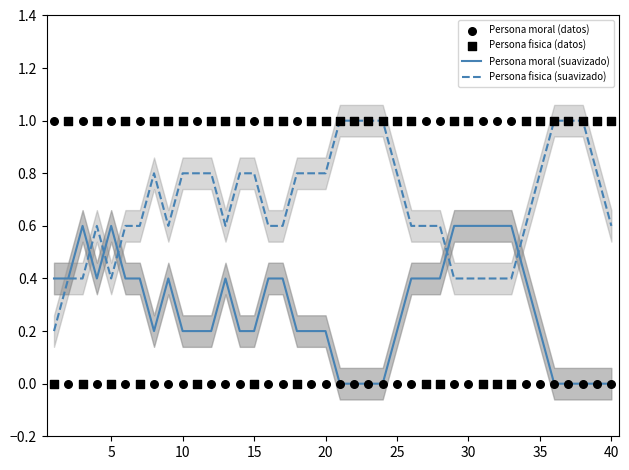

At how many categories does at least one series exceed 0?

40